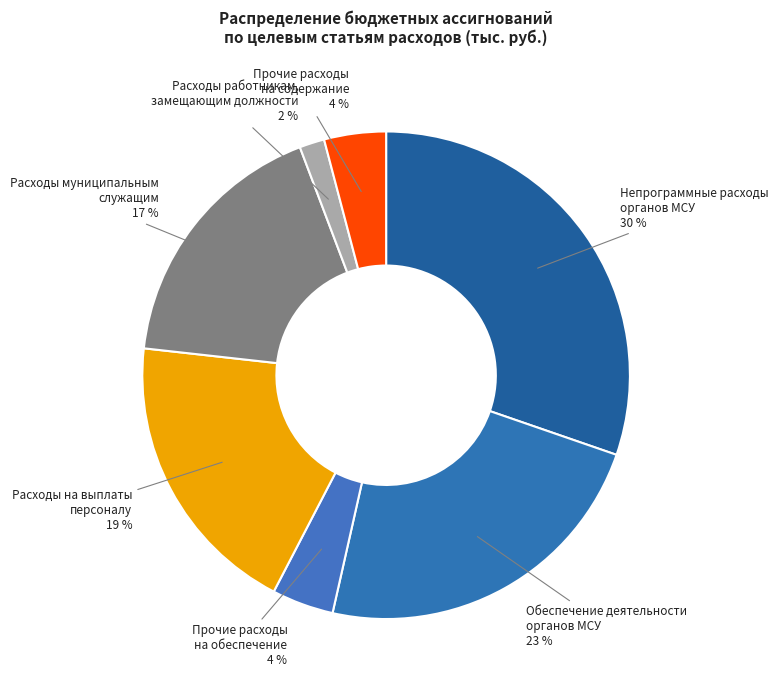

Which has a higher value, Прочие расходы на содержание or Обеспечение деятельности органов МСУ?

Обеспечение деятельности органов МСУ